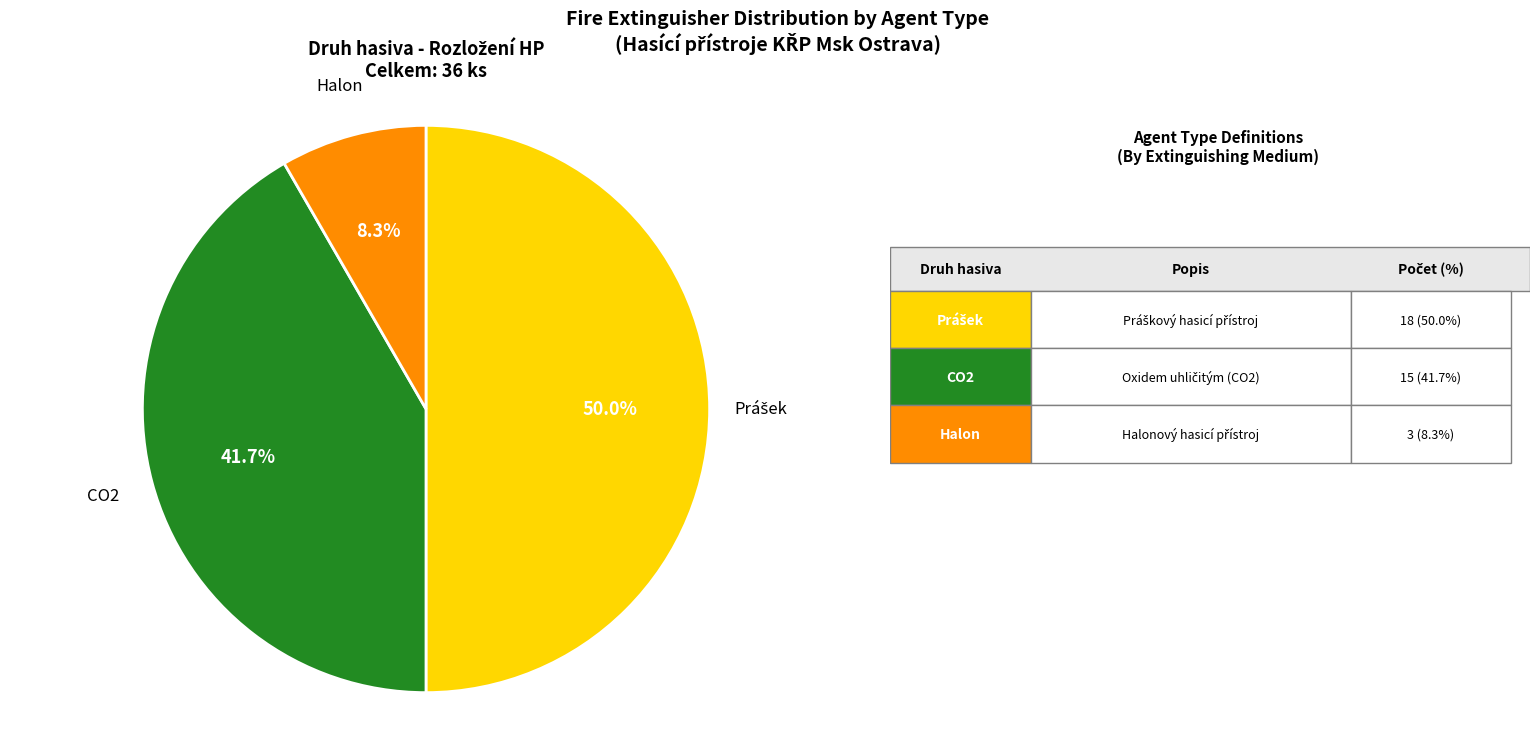

How many segments does this pie chart have?

3